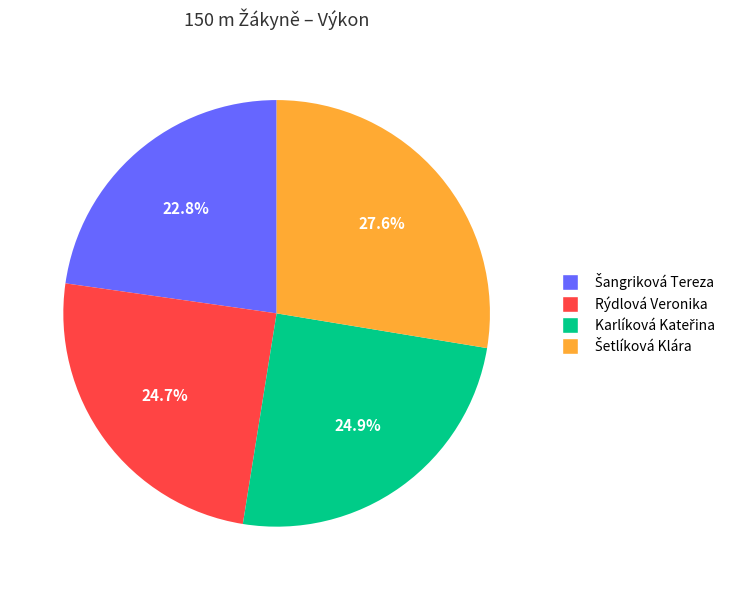

Does Rýdlová Veronika account for over 50% of the chart?

No